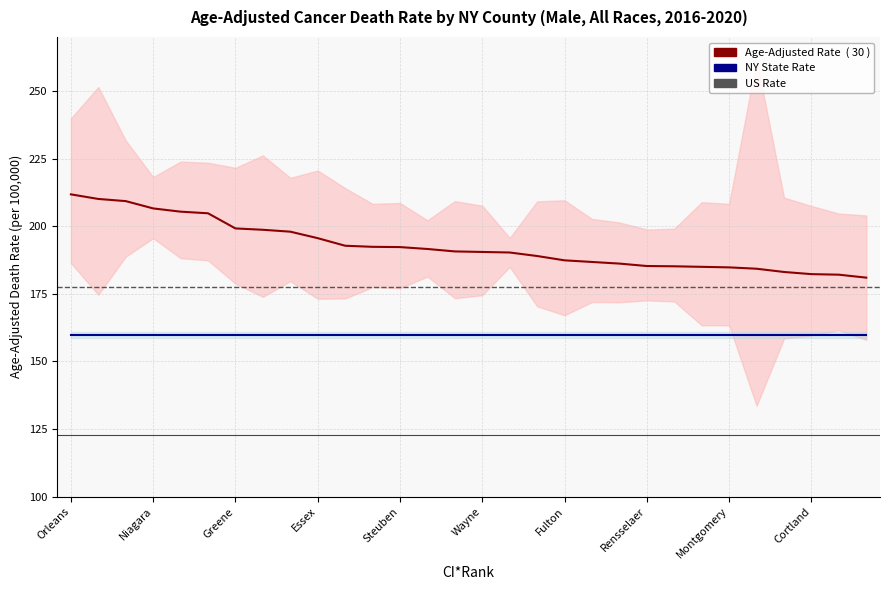

What is the average value of the Lower CI series?

173.1